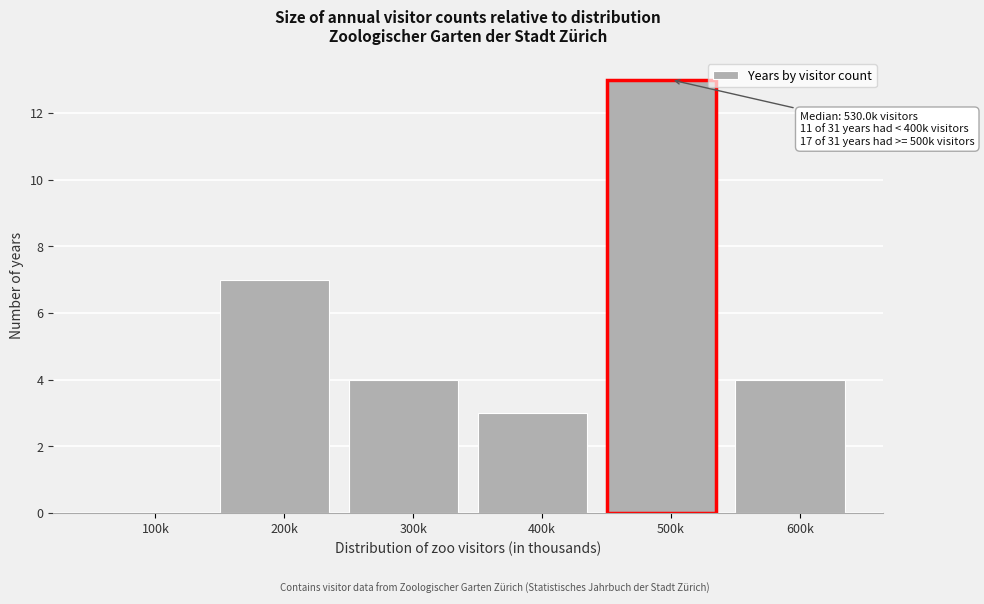

Reading right to left, transcribe all the data shown in this chart.

600k=4	500k=13	400k=3	300k=4	200k=7	100k=0